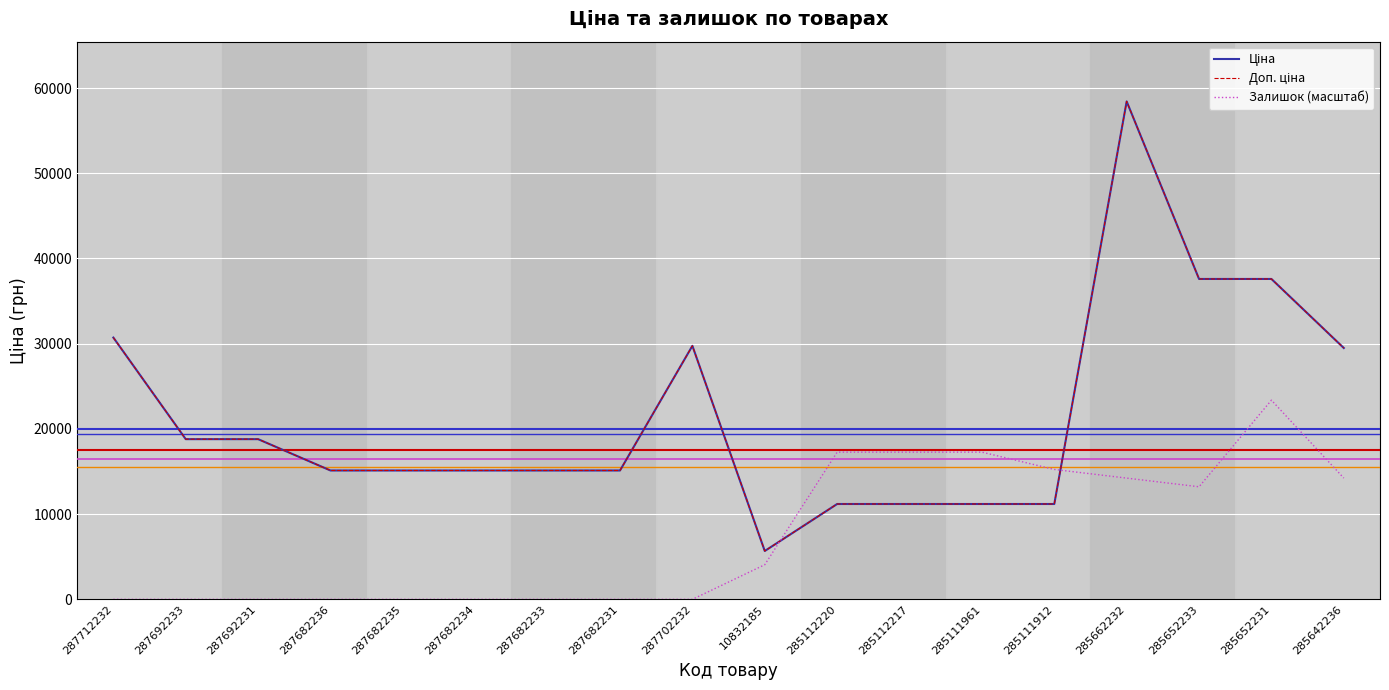

Which label corresponds to the smallest value in the chart?

287712232